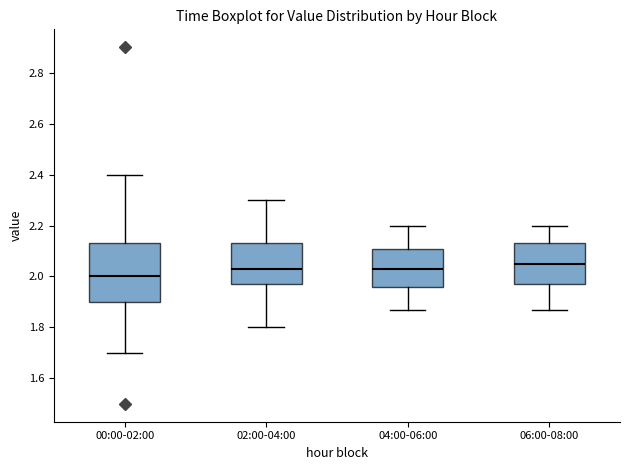

Where is the lower edge of the box for 00:00-02:00 on the y-axis? The values are not printed on the chart, so give them approximately, as read against the axis.

1.90